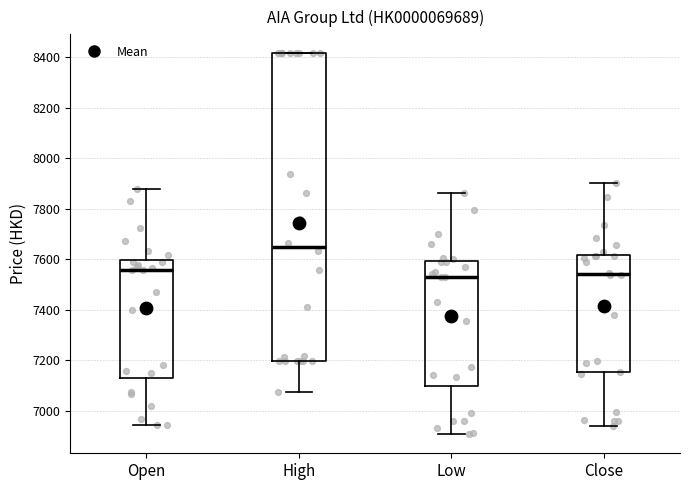

Reading left to right, read every box against the y-axis: the position of its median line, the range the box covers, and the ends of its whiskers. The values are not printed on the chart, so give them approximately, as read against the axis.

Open: median 7560, box 7140 to 7600, whiskers 6940 to 7880
High: median 7640, box 7200 to 8420, whiskers 7080 to 8420
Low: median 7520, box 7100 to 7600, whiskers 6900 to 7860
Close: median 7540, box 7160 to 7620, whiskers 6940 to 7900